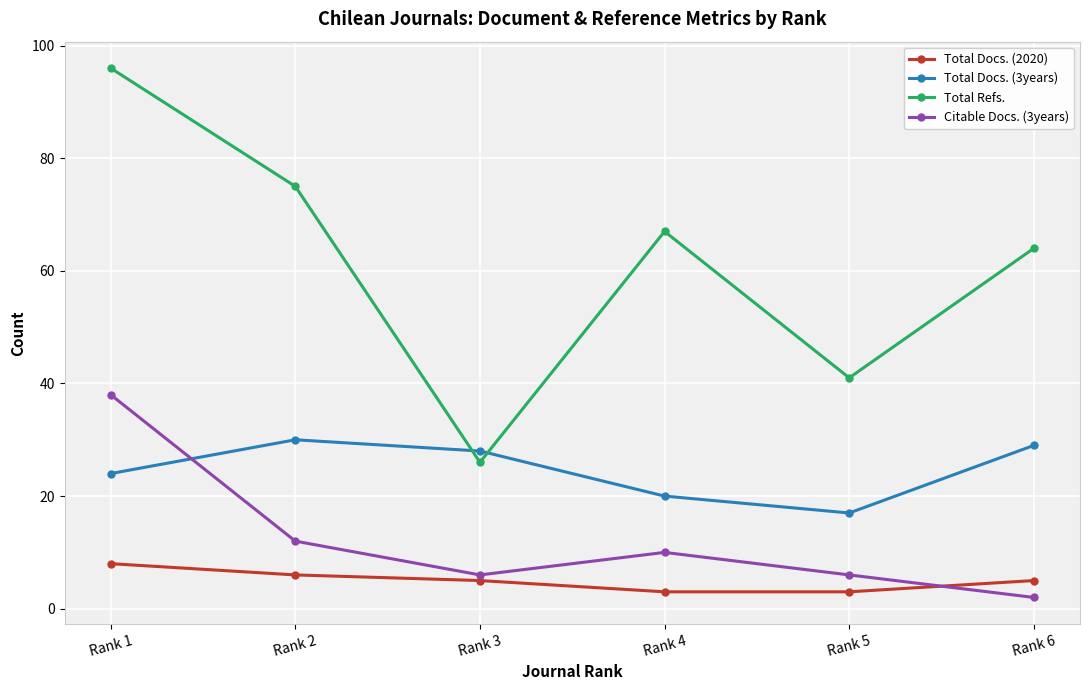

What is the value of the Total Docs. (3years) point at the 2nd from the left?

30